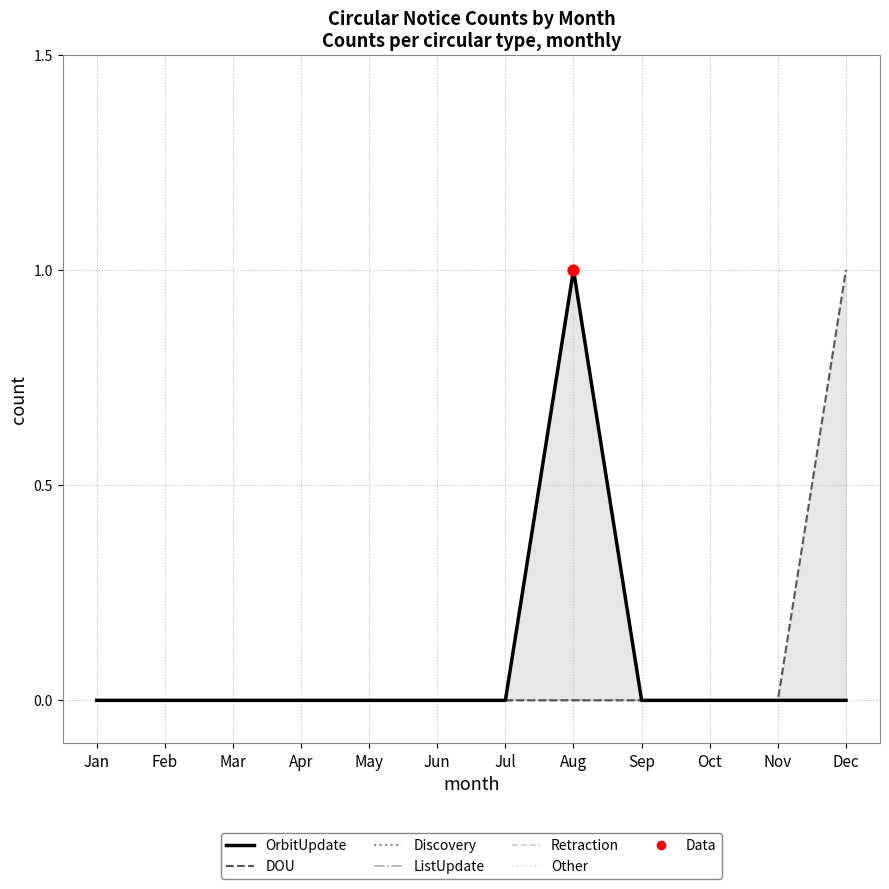

At which category is the sum across all series the highest?

Aug